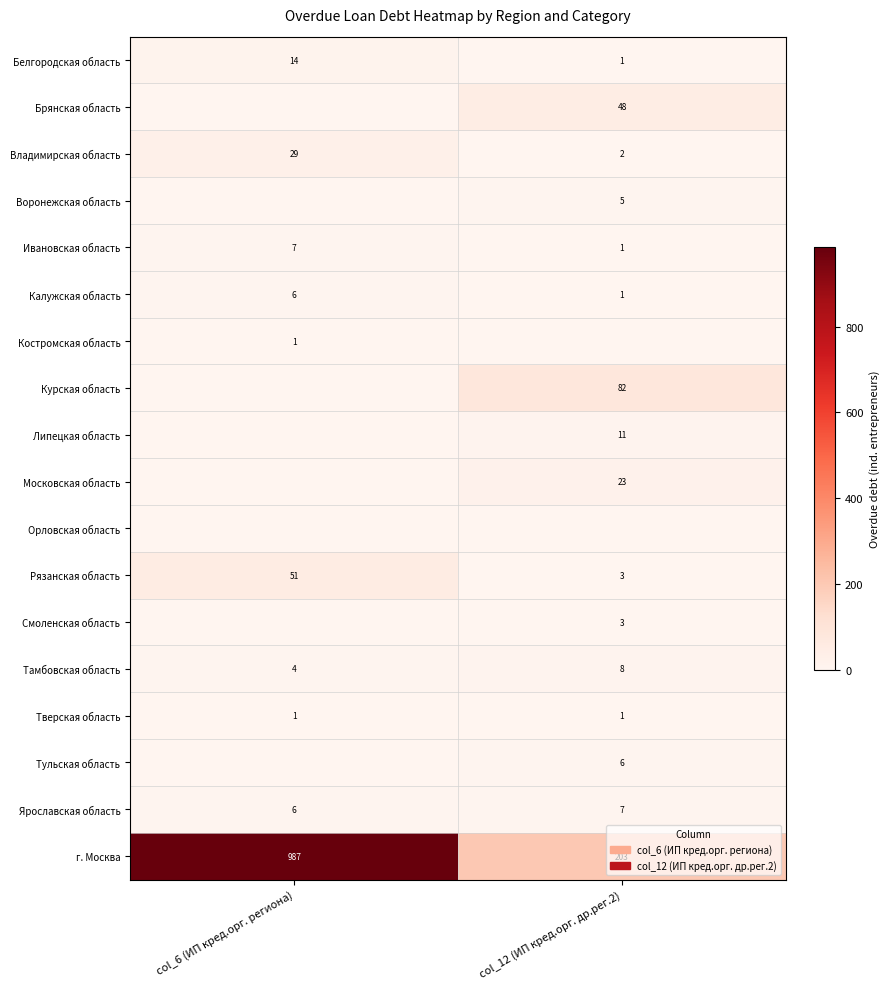

The Калужская область series shows 6 at col_6 (ИП кред.орг. региона). True or false?

True